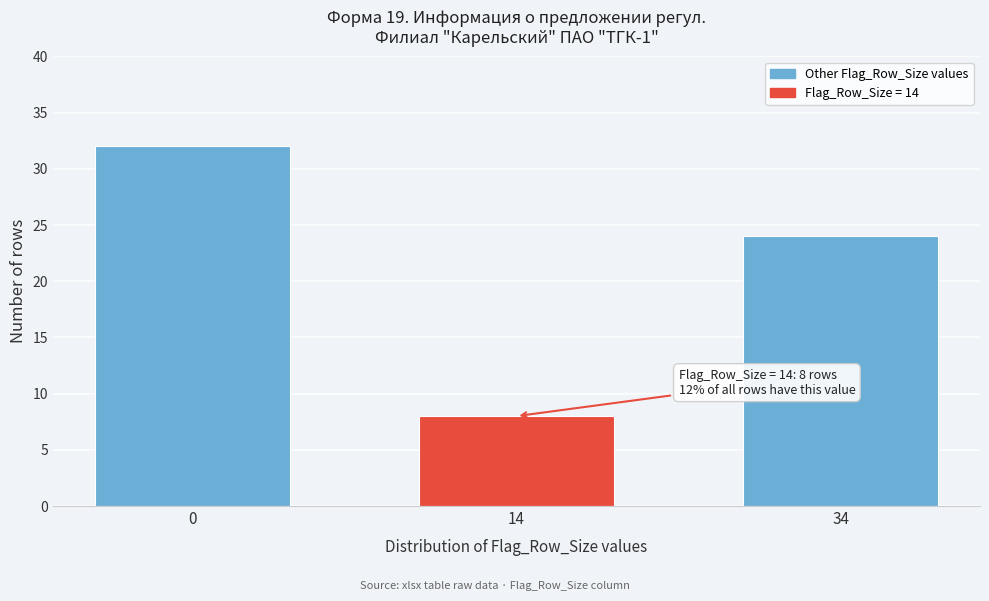

Reading left to right, extract all data points from this chart.

0=32	14=8	34=24